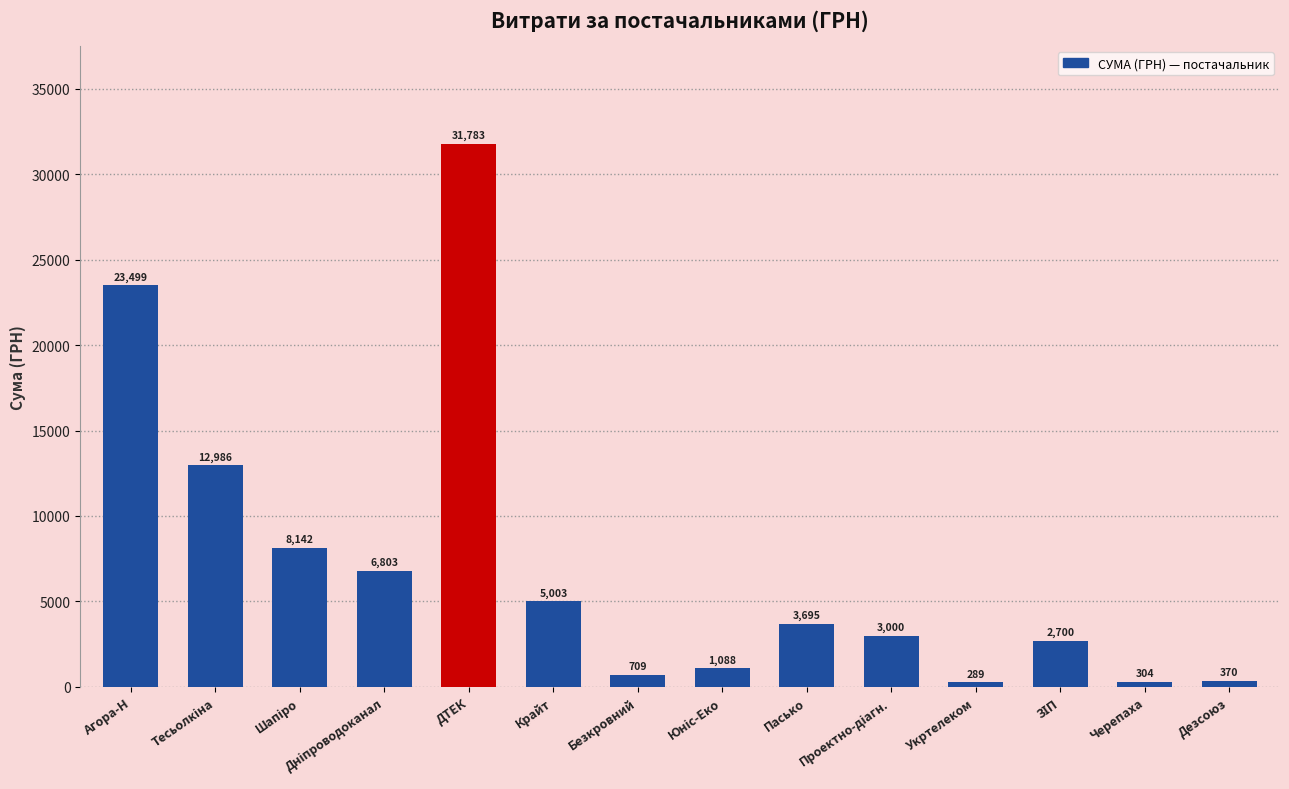

What is the greatest value displayed?

31782.9